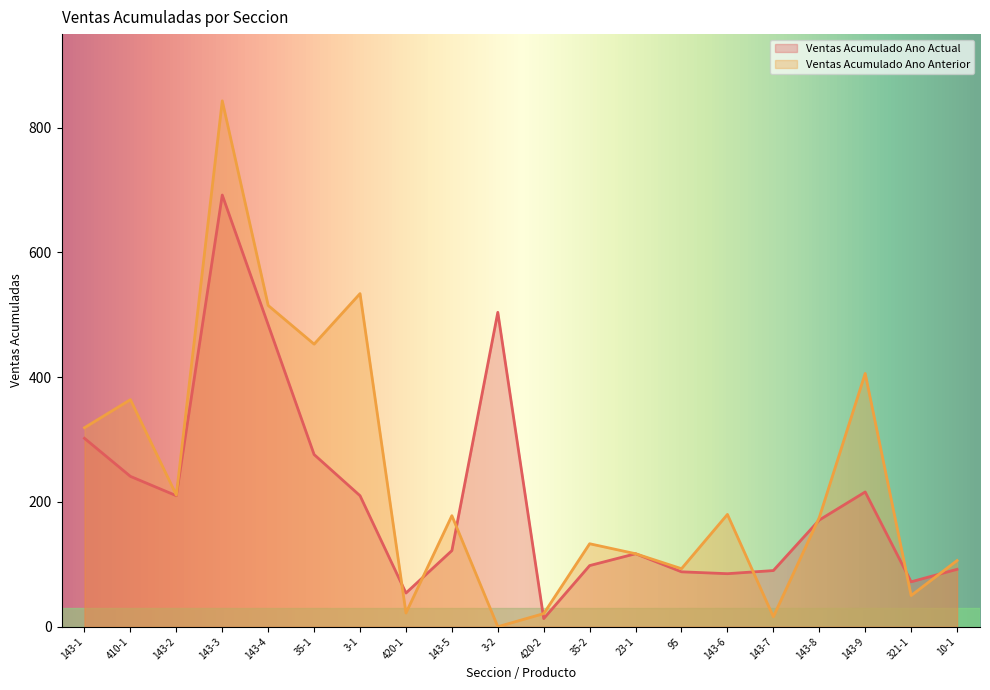

At which label does Ventas Acumulado Ano Anterior reach its peak?

143-3